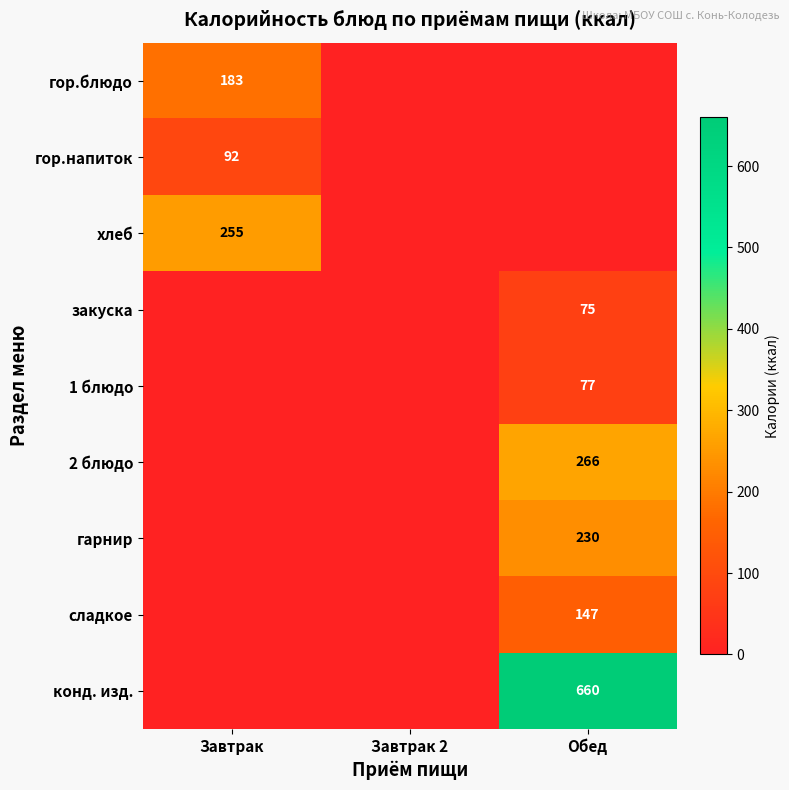

What is the spread (max minus min) of values at Обед?

660.0